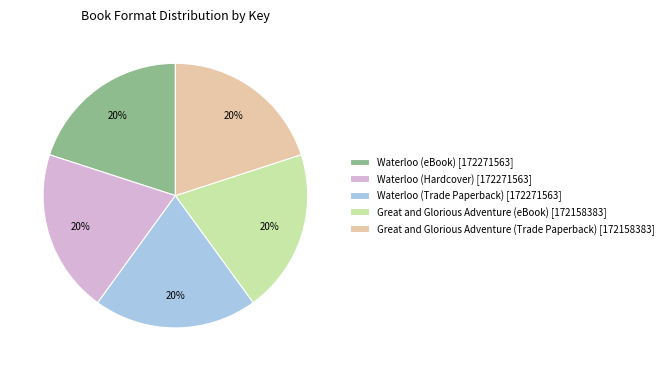

How many slices are in this pie chart?

5